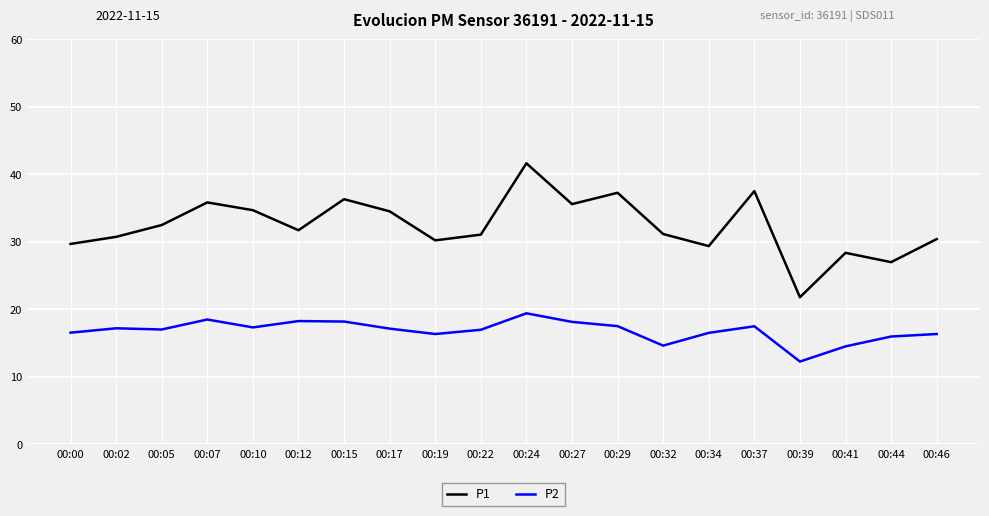

List the series in order of their overall mean, lowest first.

P2, P1